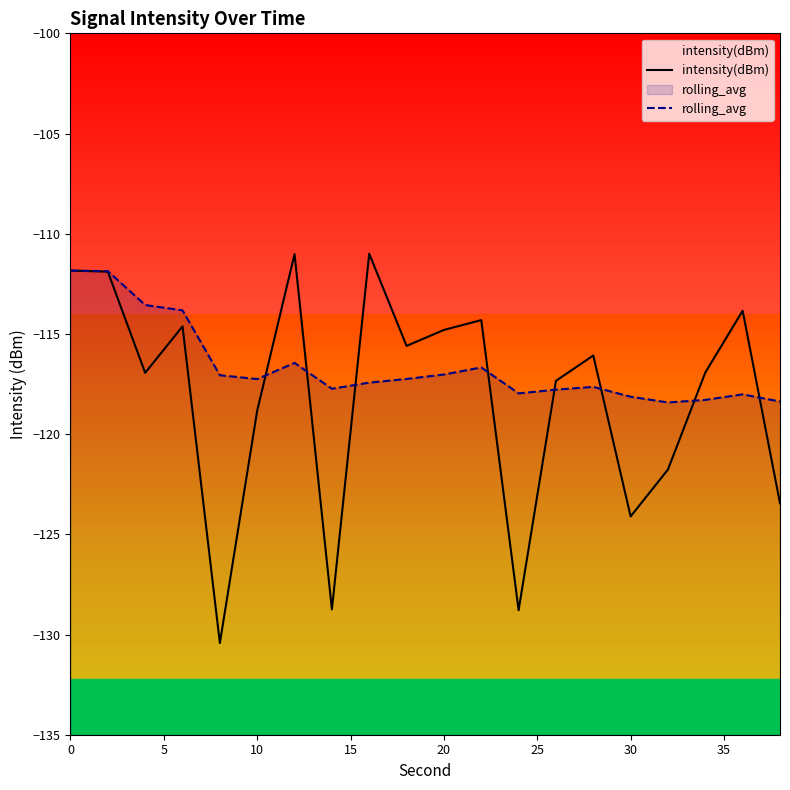

How many values in the rolling_avg series are below -117?

14